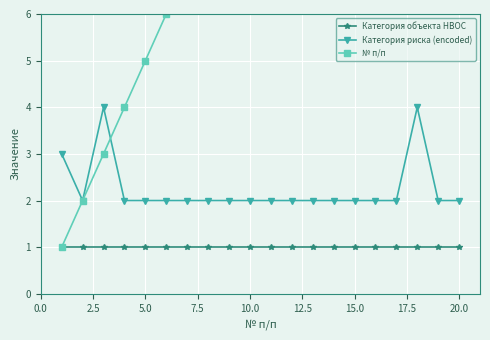

True or false: Категория объекта НВОС and Категория риска (encoded) cross at least once.

False